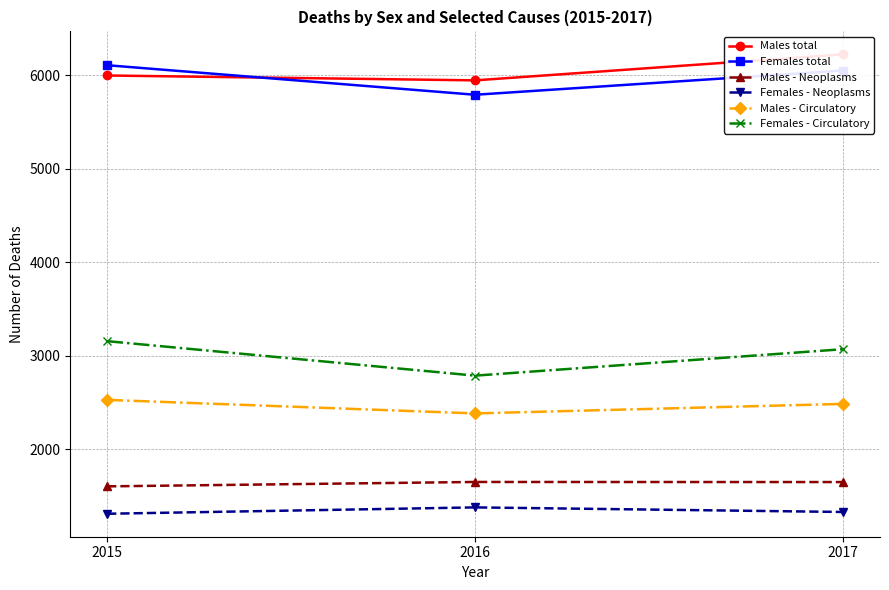

At which label is Males - Neoplasms closest to 1627?

2015